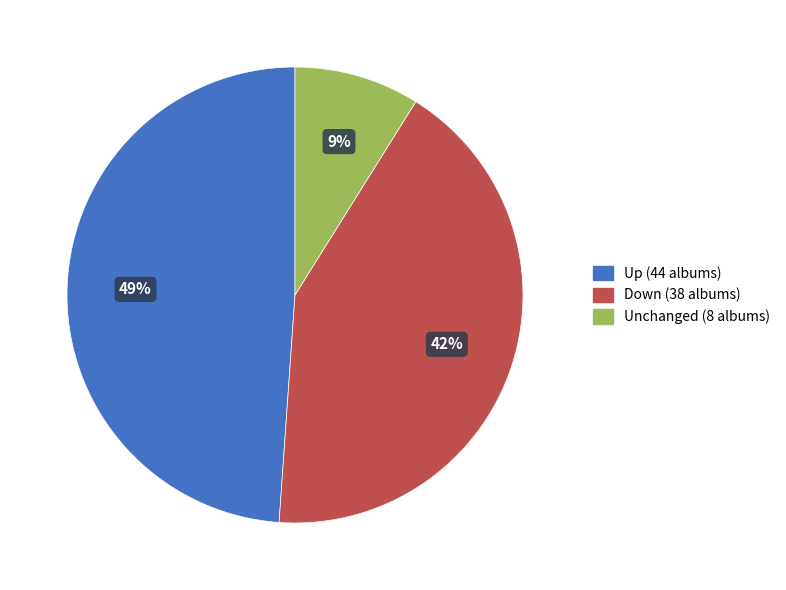

To the nearest percent, what is the difference between the largest and smallest slice percentages?

40%